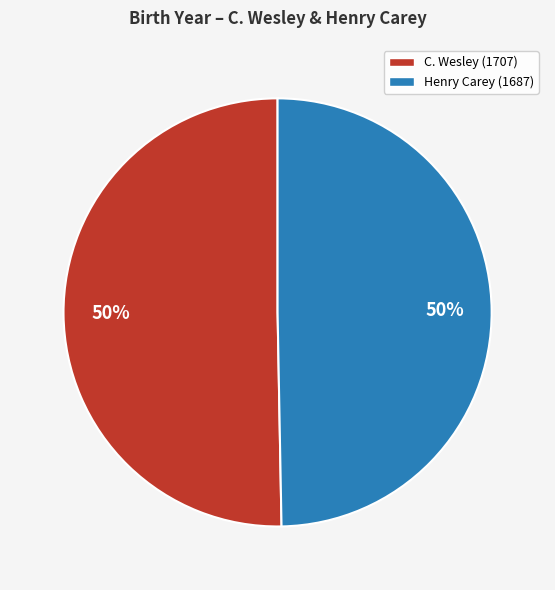

What percentage is the Henry Carey (1687) slice, to the nearest percent?

50%